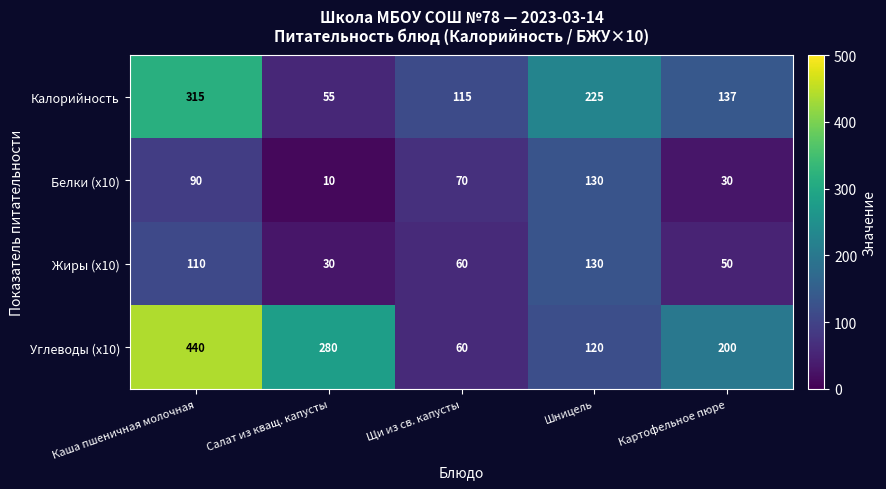

What is the difference between the second highest and minimum values in the Жиры (x10) series?

80